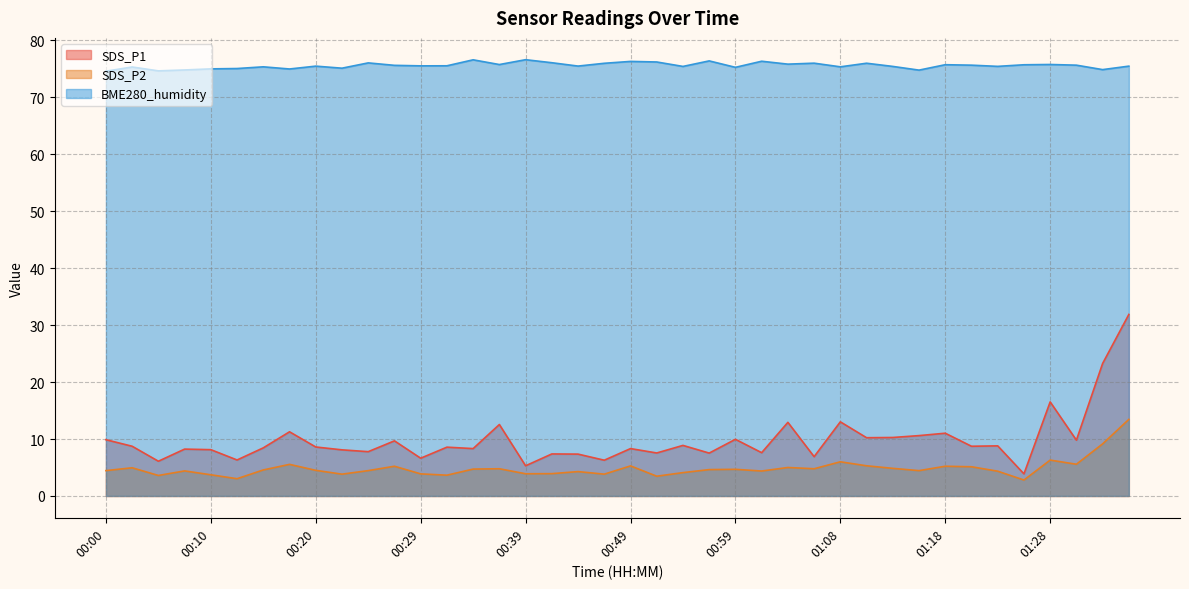

What is the difference between the highest and lowest values at 00:49?

71.0